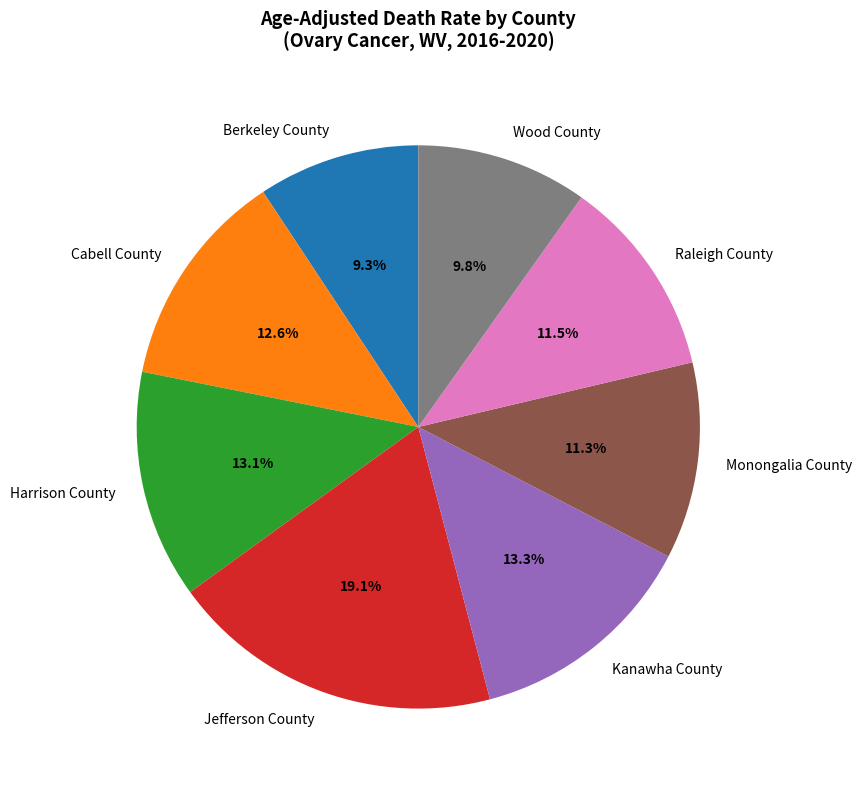

Combined, do Harrison County and Raleigh County account for over 50%?

No